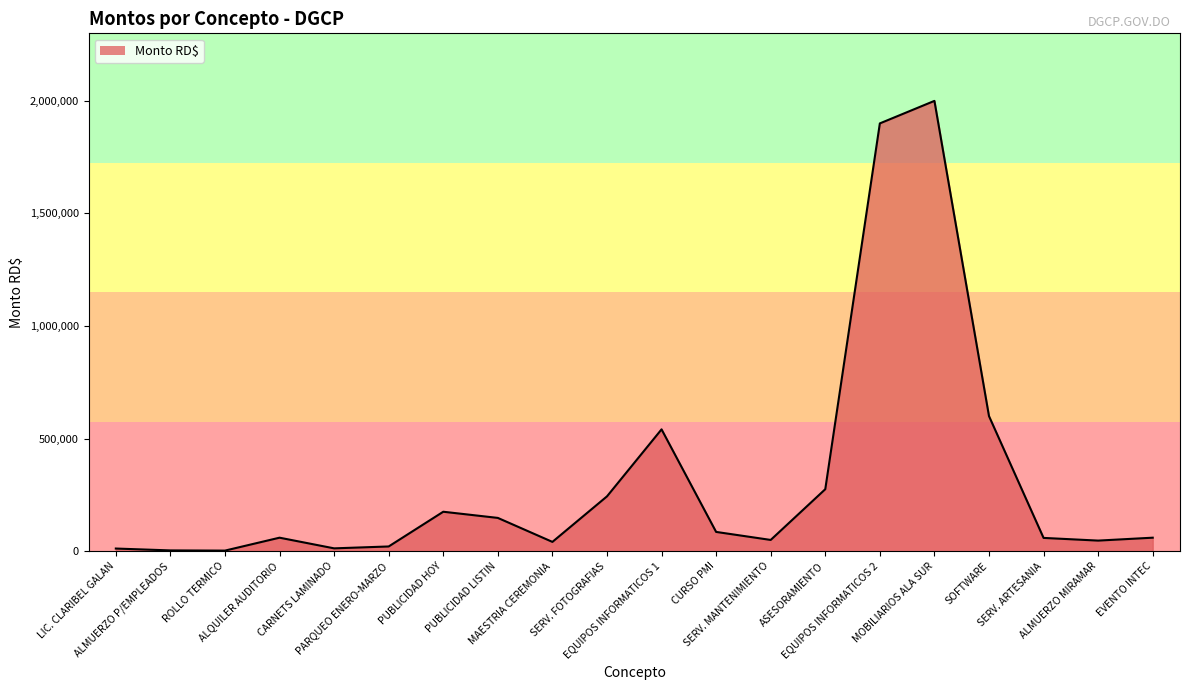

What is the change in value from EQUIPOS INFORMATICOS 1 to ALMUERZO MIRAMAR?

-494048.2